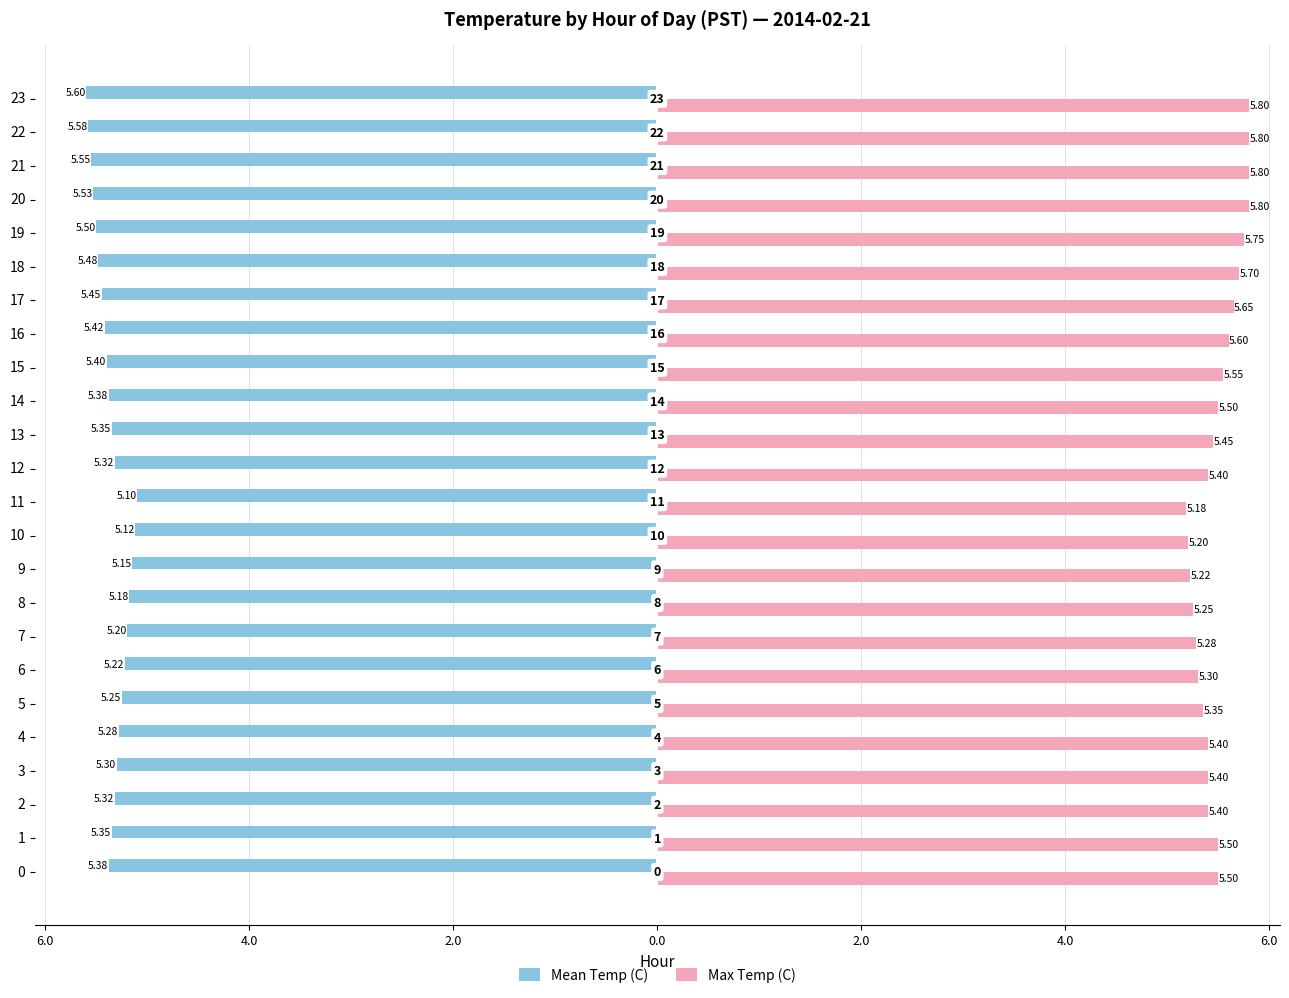

What are all the series names shown in the legend?

Mean Temp (C), Max Temp (C)